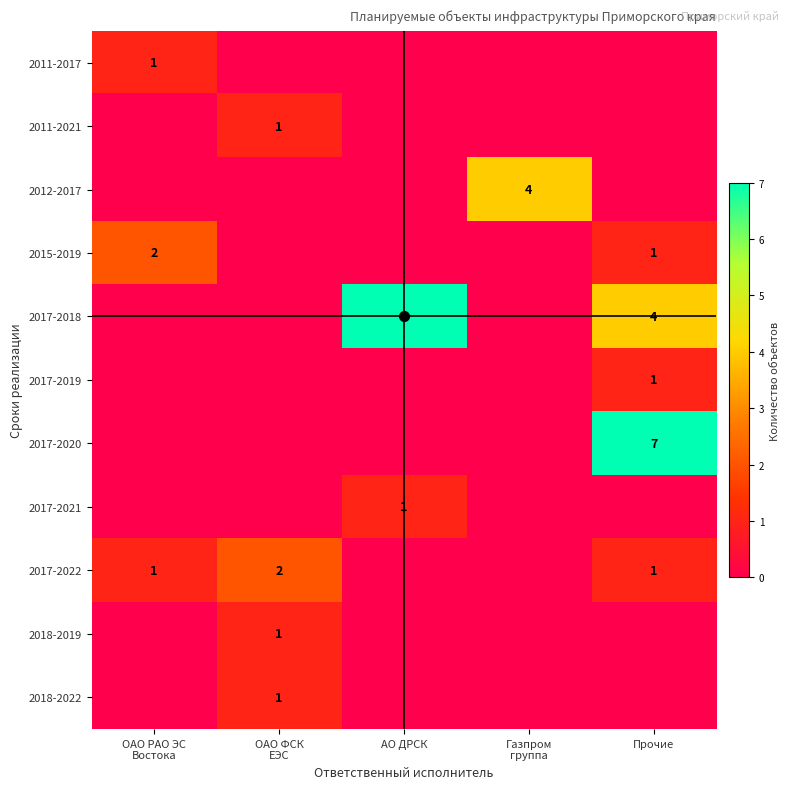

At which label is 2011-2017 closest to 0?

ОАО ФСК ЕЭС